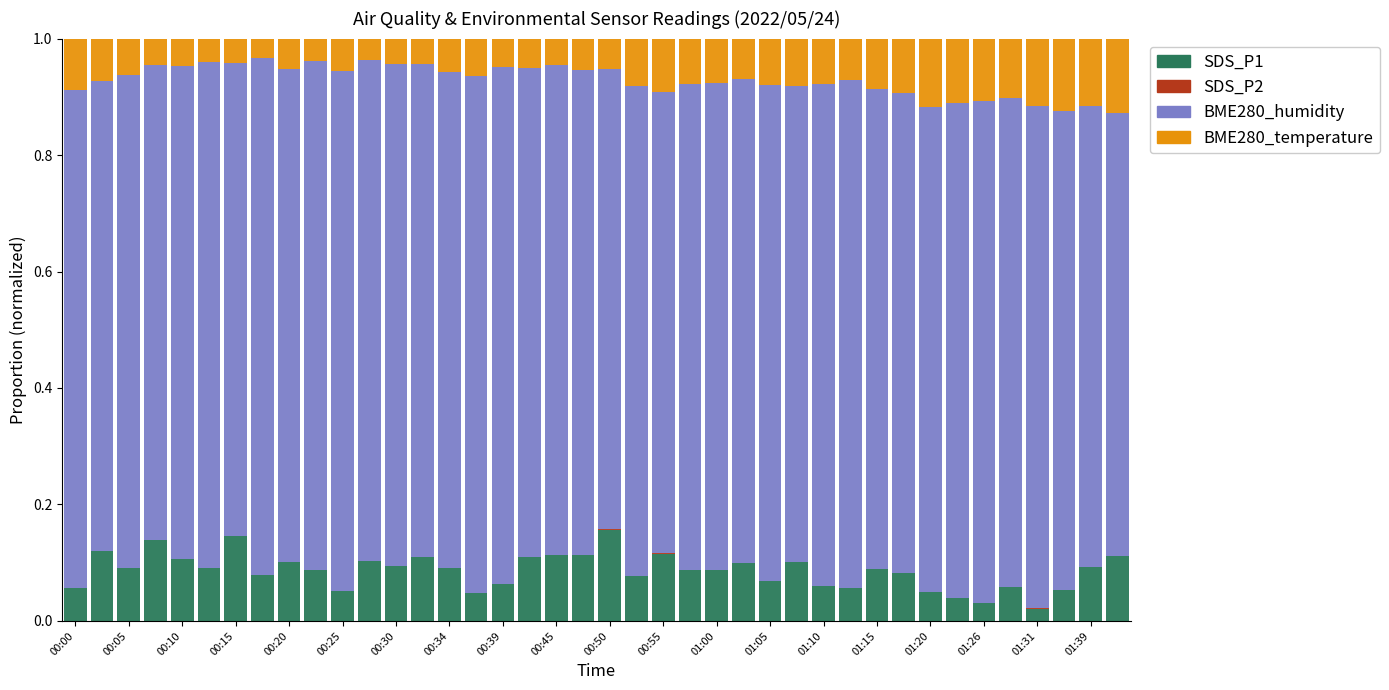

How many series are shown in this chart?

4